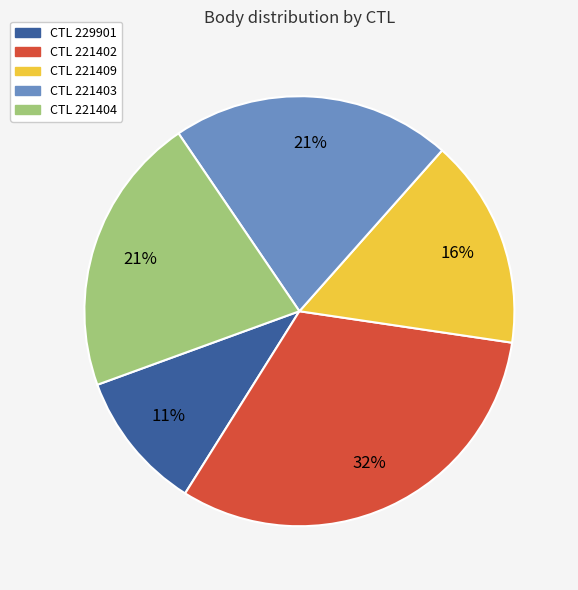

Is there any slice that represents more than half of the pie?

No